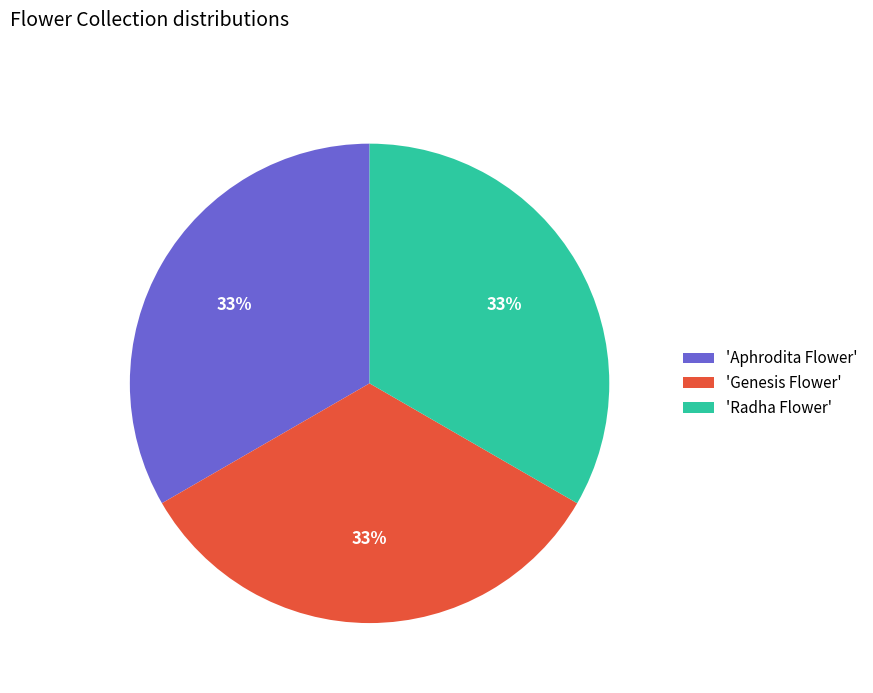

True or false: 'Aphrodita Flower' accounts for 33% of the total.

True